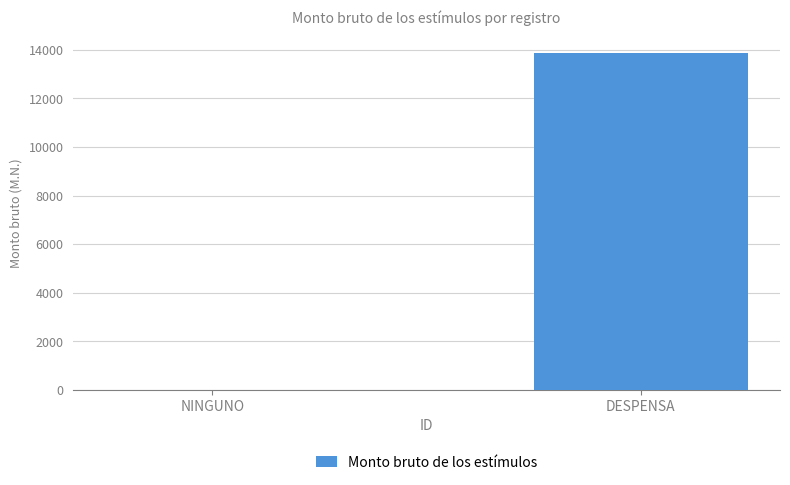

Which has a higher value, NINGUNO or DESPENSA?

DESPENSA